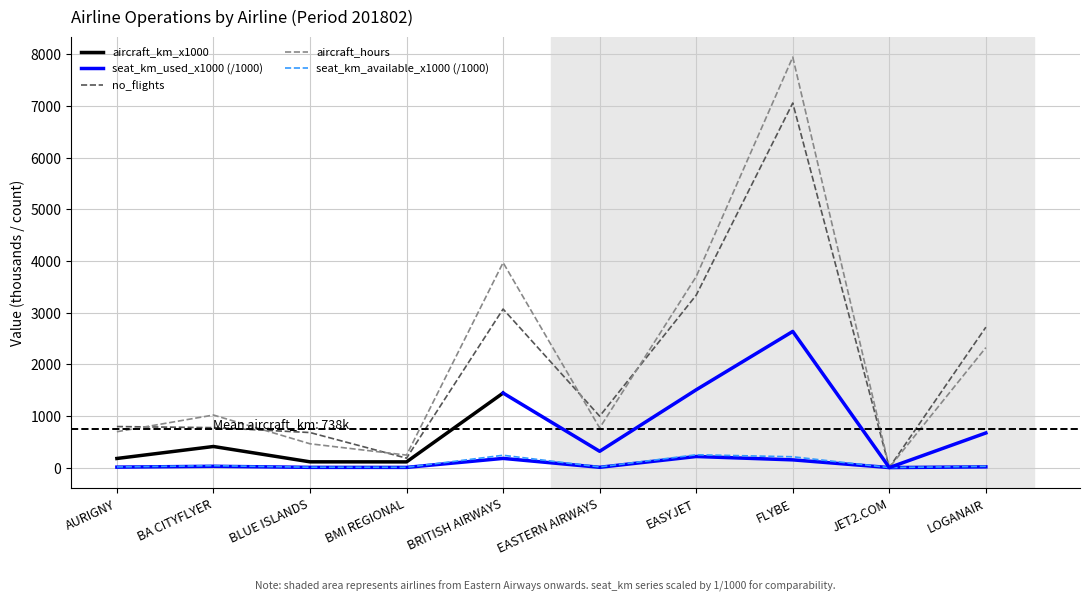

Which series changed the most between AURIGNY and EASYJET?

aircraft_km_x1000